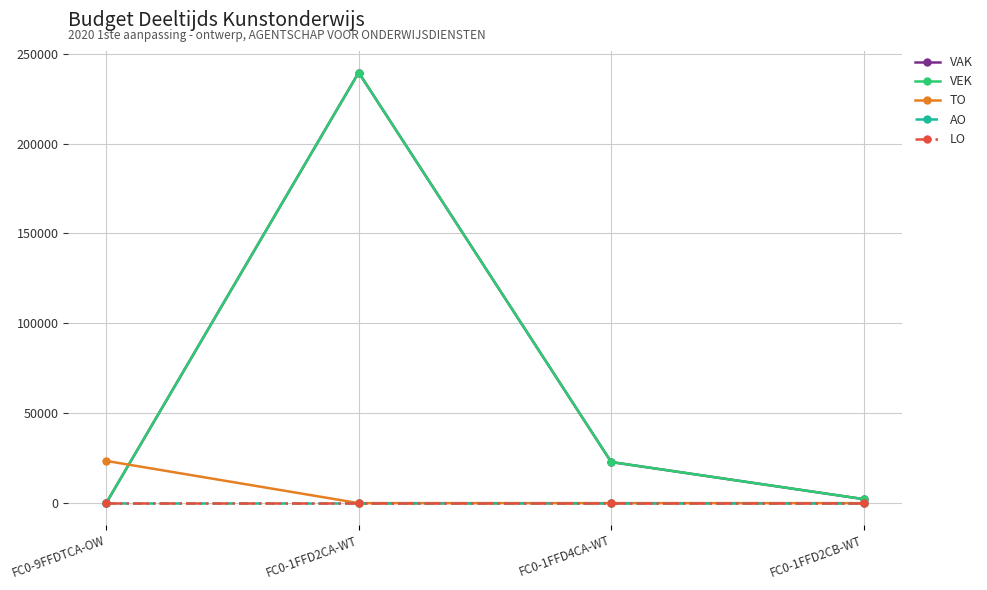

Reading left to right, extract all data points from this chart.

VAK: 0	239476	22857	2228
VEK: 0	239476	22869	2228
TO: 23497	0	0	0
AO: 0	0	0	0
LO: 0	0	0	0